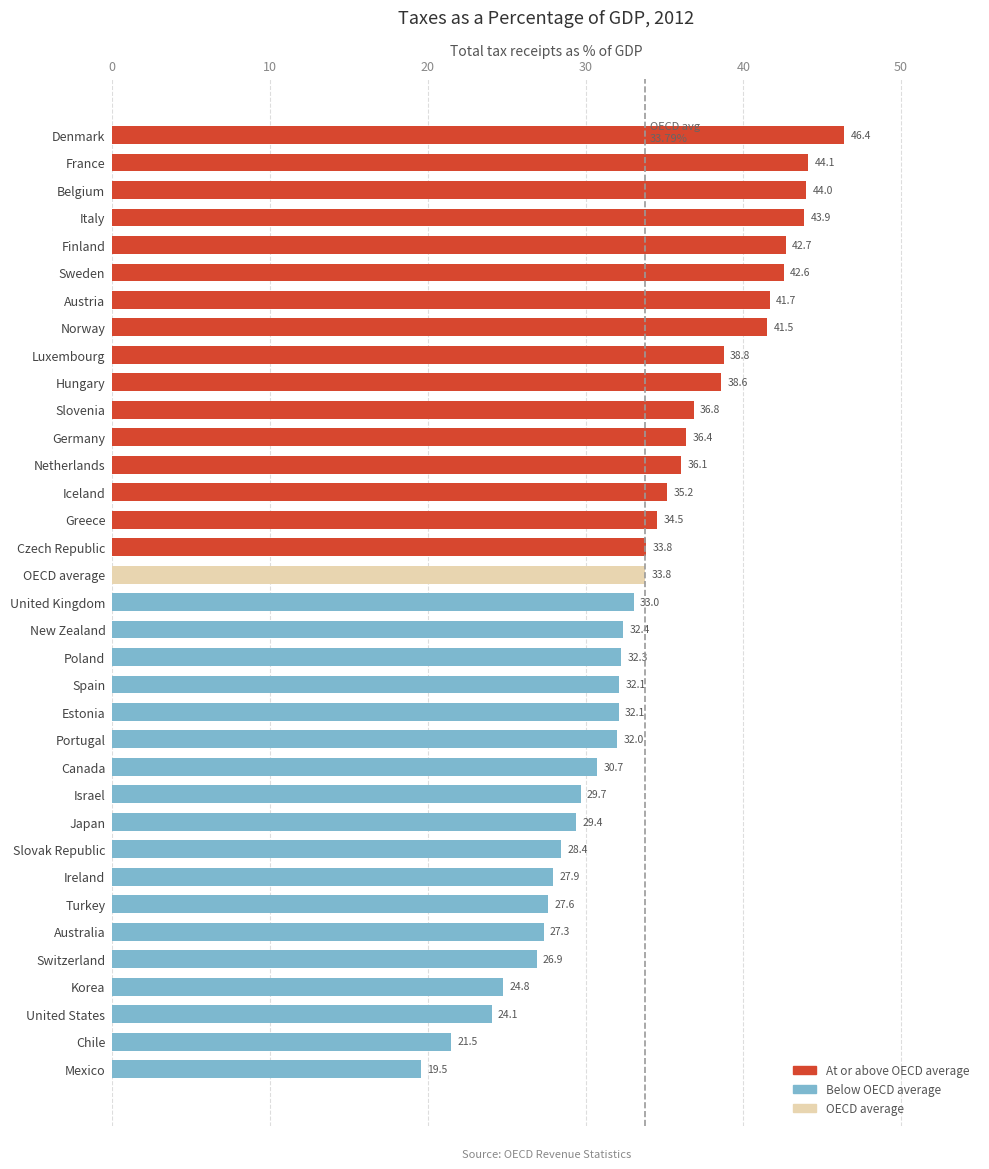

Is it true that the value at Australia is 27.3?

True